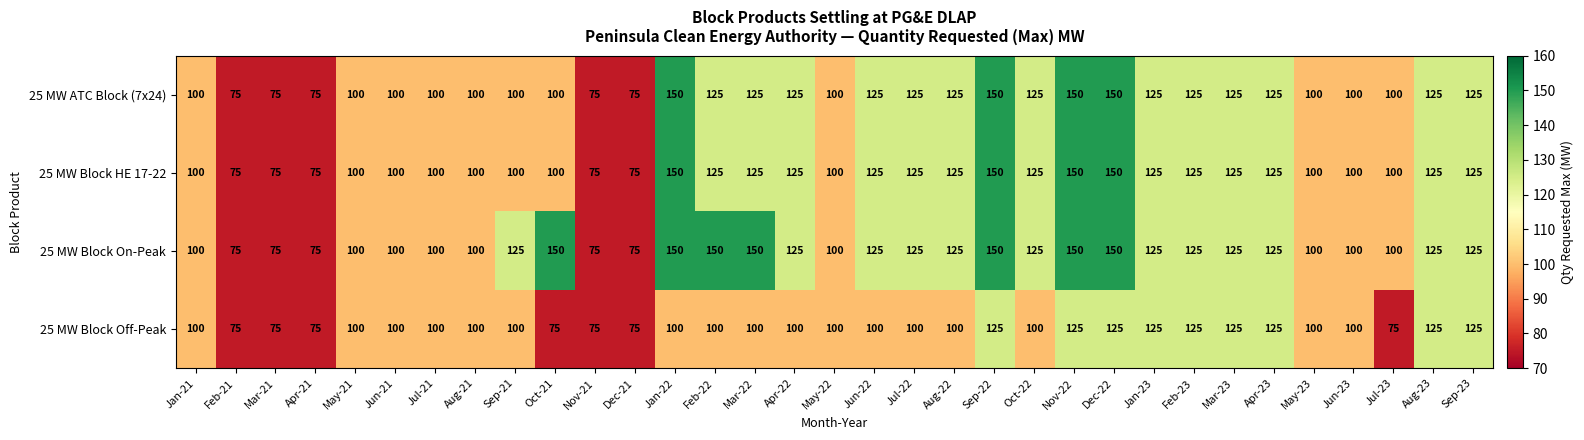

What is the minimum value shown in the chart?

75